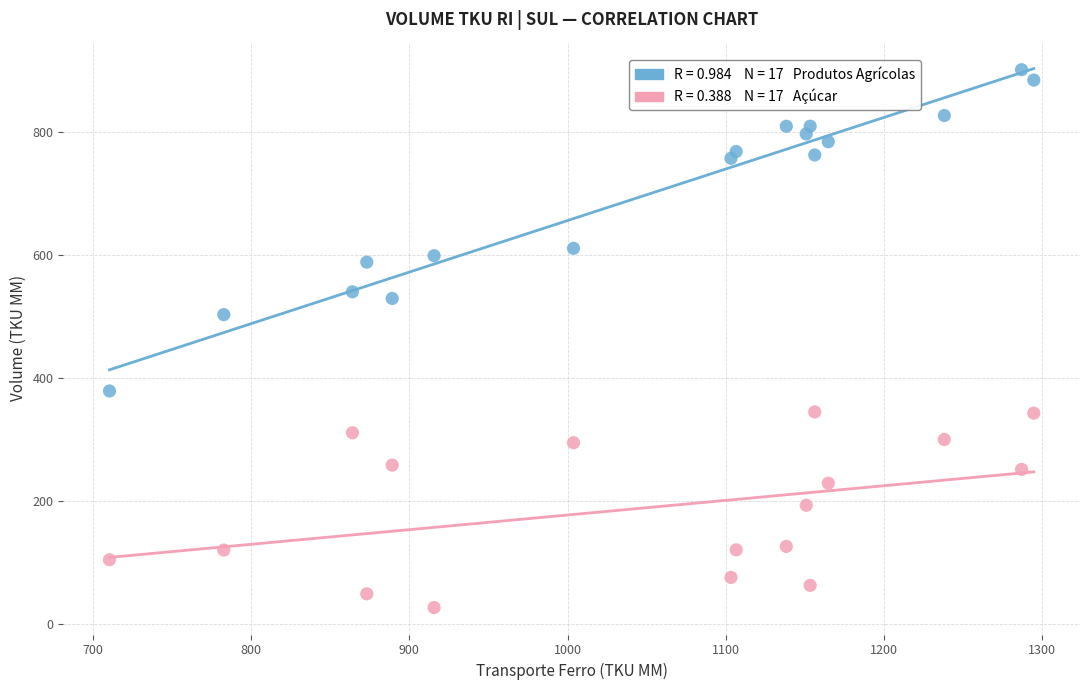

Across all data points, what is the range of X values (max minus min)?

584.5